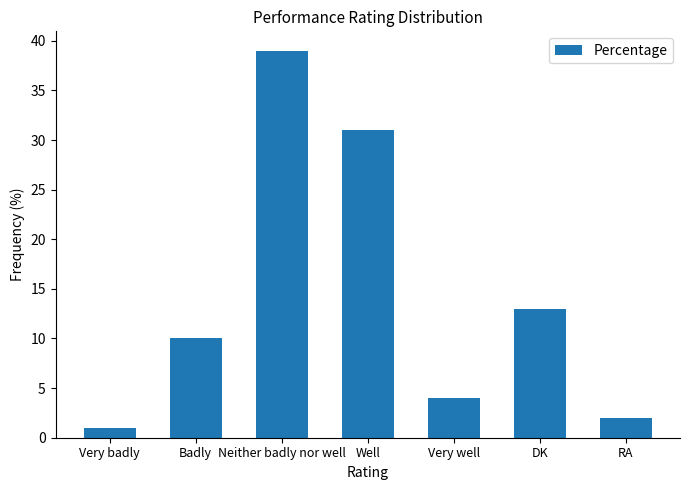

Reading left to right, list all the values displayed in this chart.

1	10	39	31	4	13	2